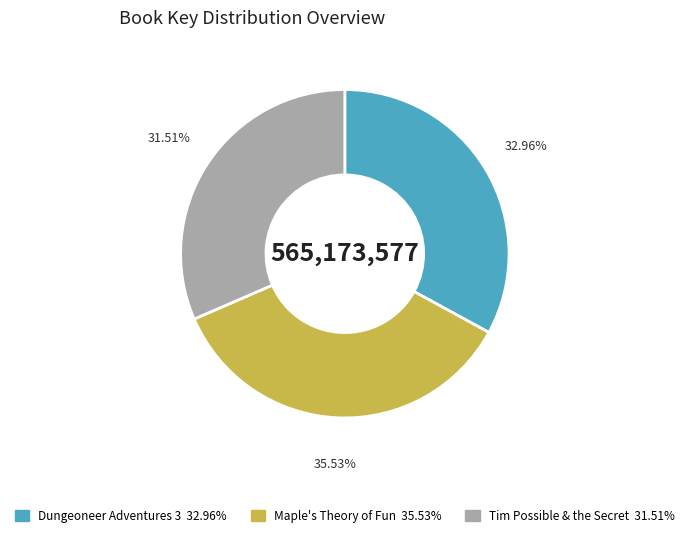

Does any single category account for the majority?

No